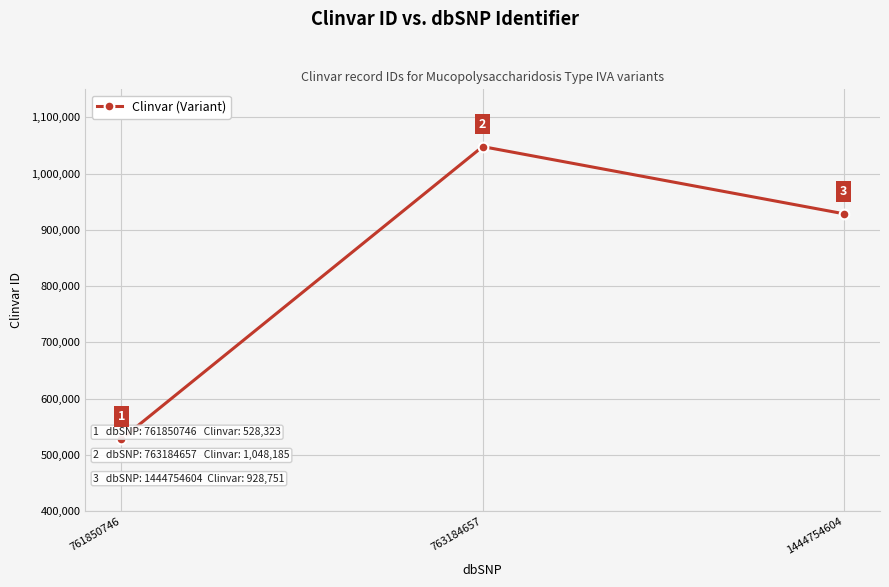

What is the difference between the maximum and minimum values?

519862